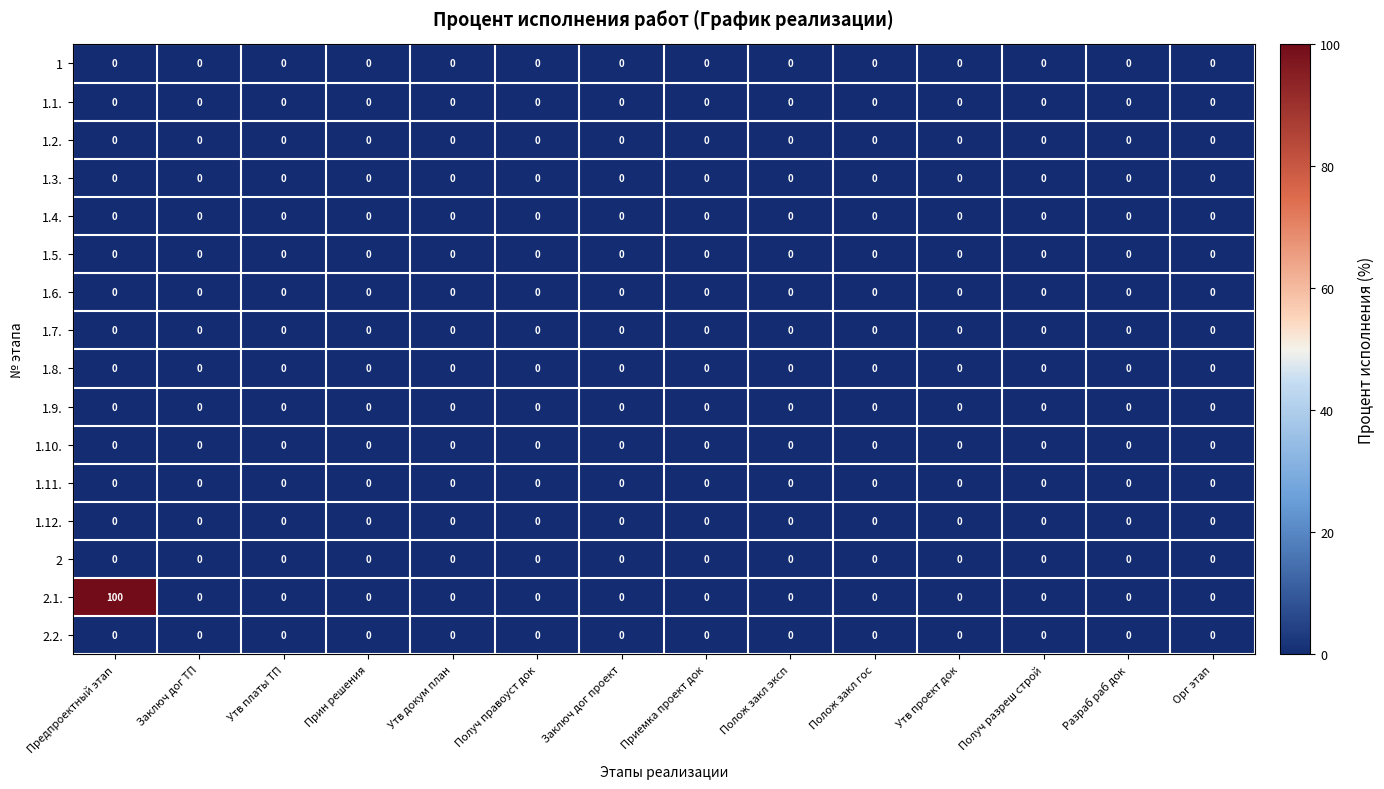

Is it true that 1.7. equals 0 at Заключ дог ТП?

True